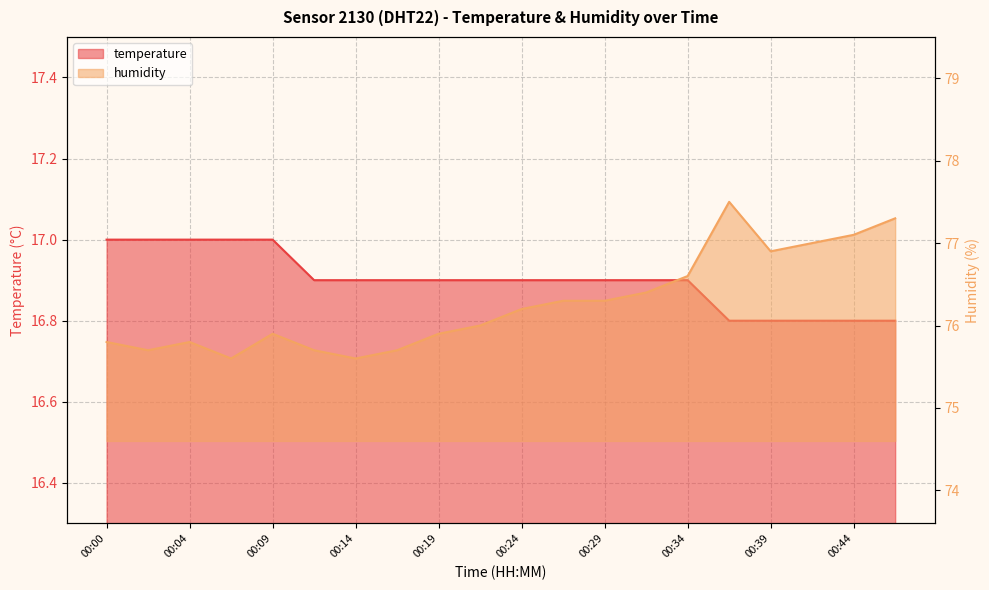

Is it true that temperature equals 7.8 at 00:24?

False